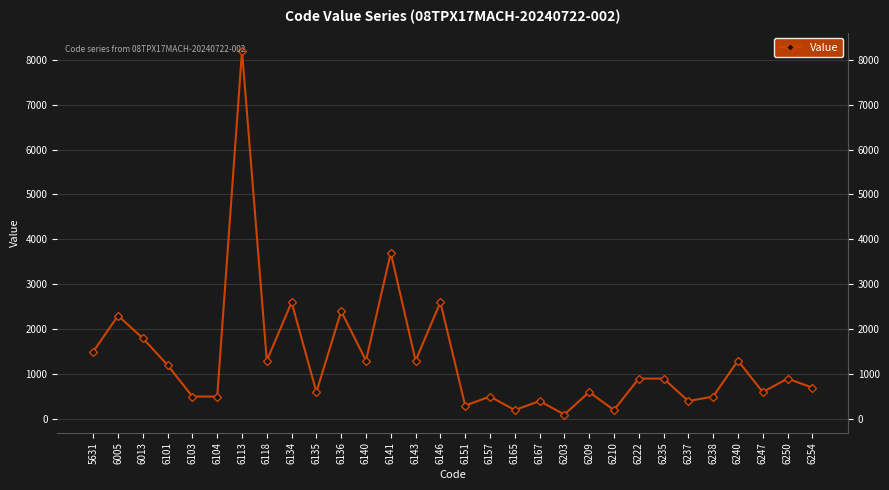

Where is the data nearest to the value 4150?

6141